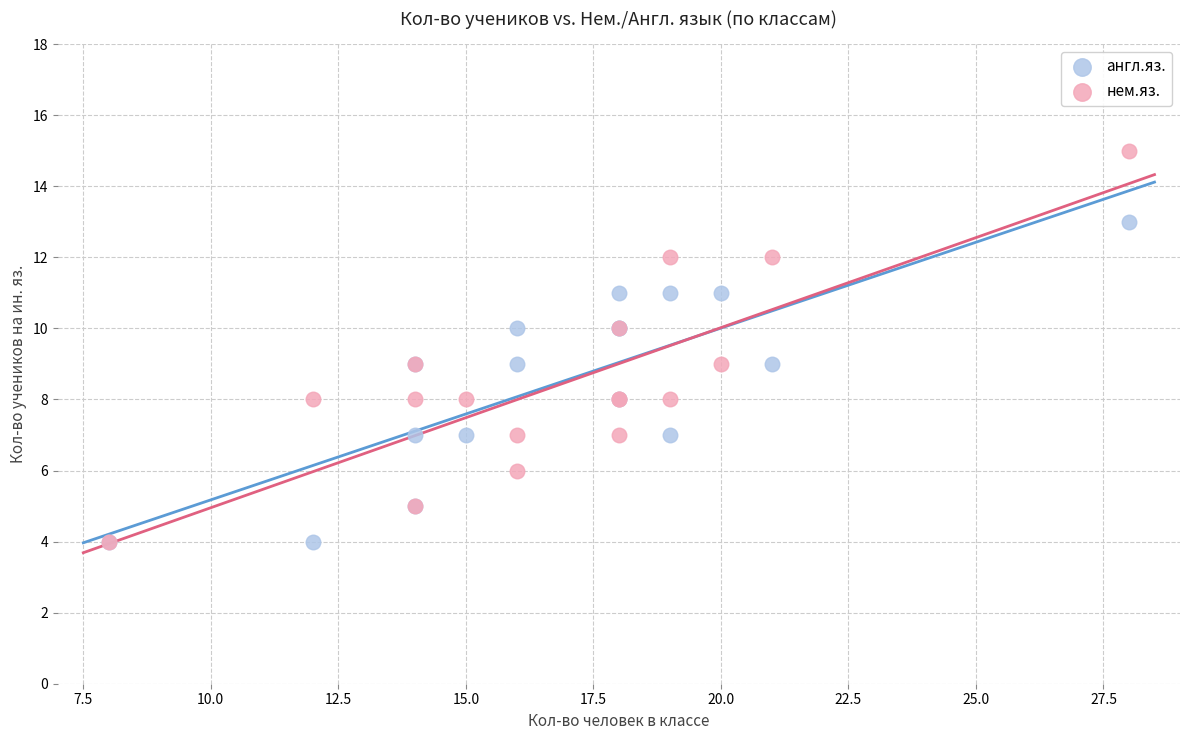

What are all the series names shown in the legend?

англ.яз., нем.яз.